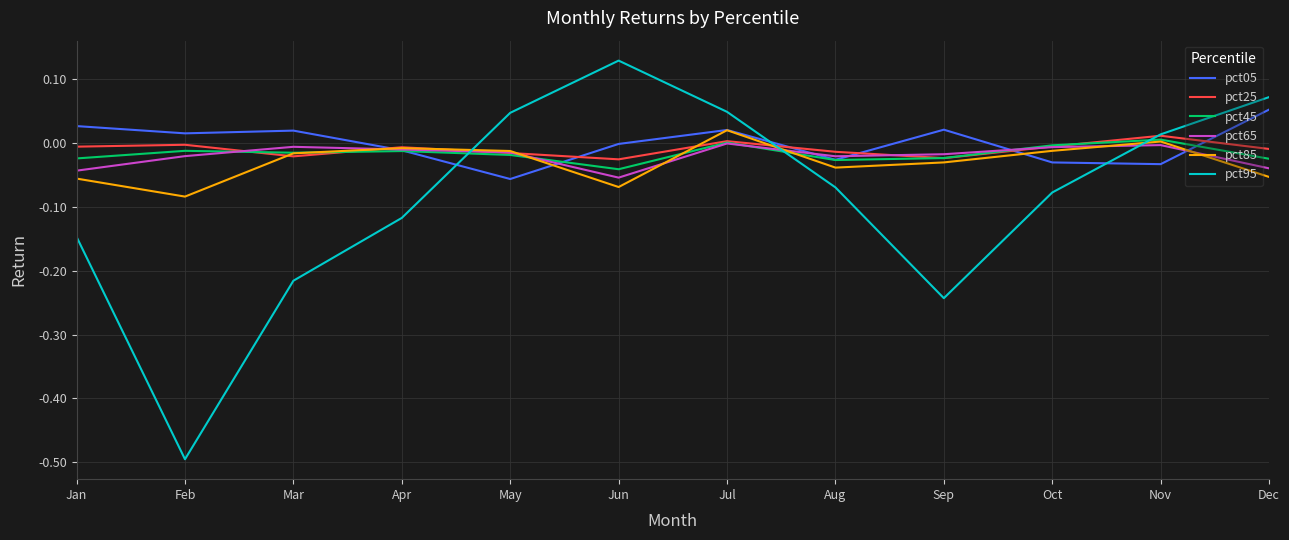

At which category is the sum across all series the highest?

Jul